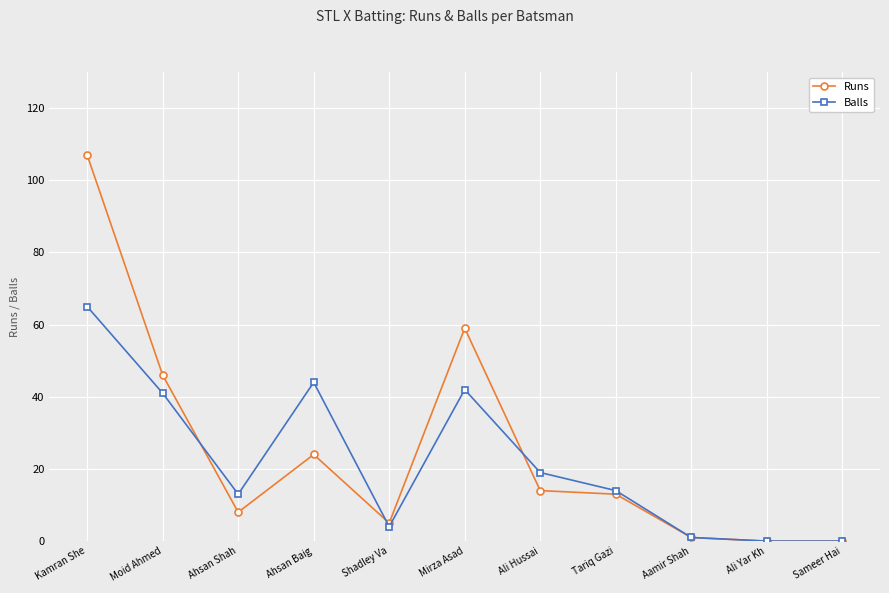

What are all the series names shown in the legend?

Runs, Balls